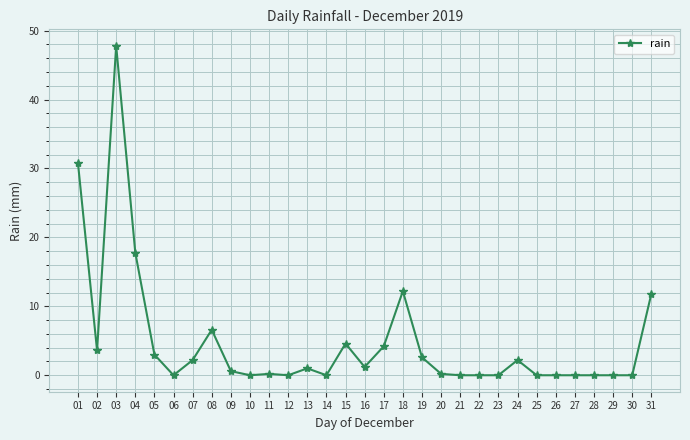

What is the difference between the maximum and minimum values?

47.8